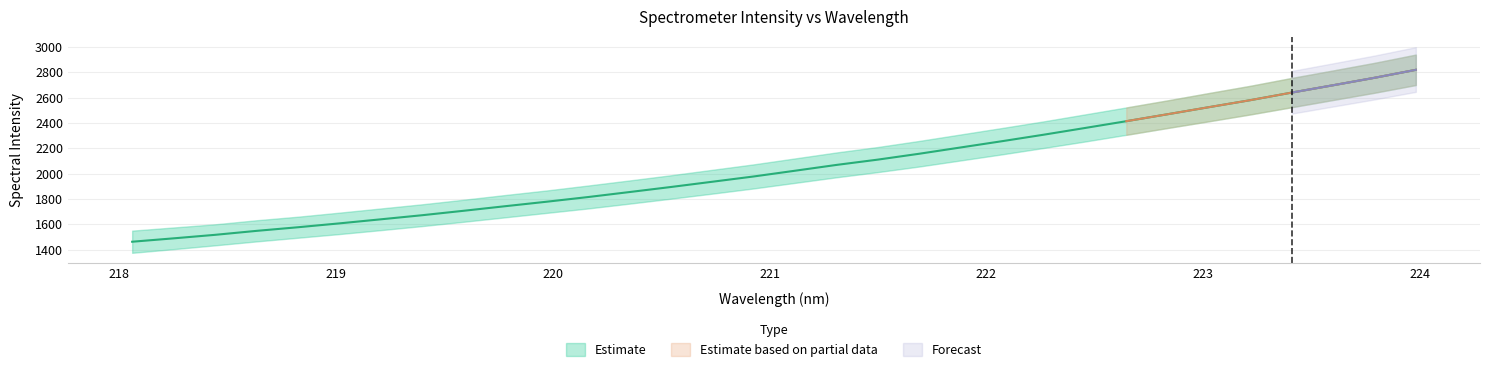

Reading left to right, transcribe all the data shown in this chart.

1462.5	1489.2	1516.9	1548.2	1576.8	1607.3	1639.4	1671.8	1706.8	1742.8	1778.2	1815.1	1854.5	1894.4	1935.8	1977.5	2022.9	2068.6	2110.5	2156.8	2206.4	2255.9	2306.8	2359.9	2413.5	2468.5	2524.4	2579.6	2639.4	2697.2	2756.0	2818.8